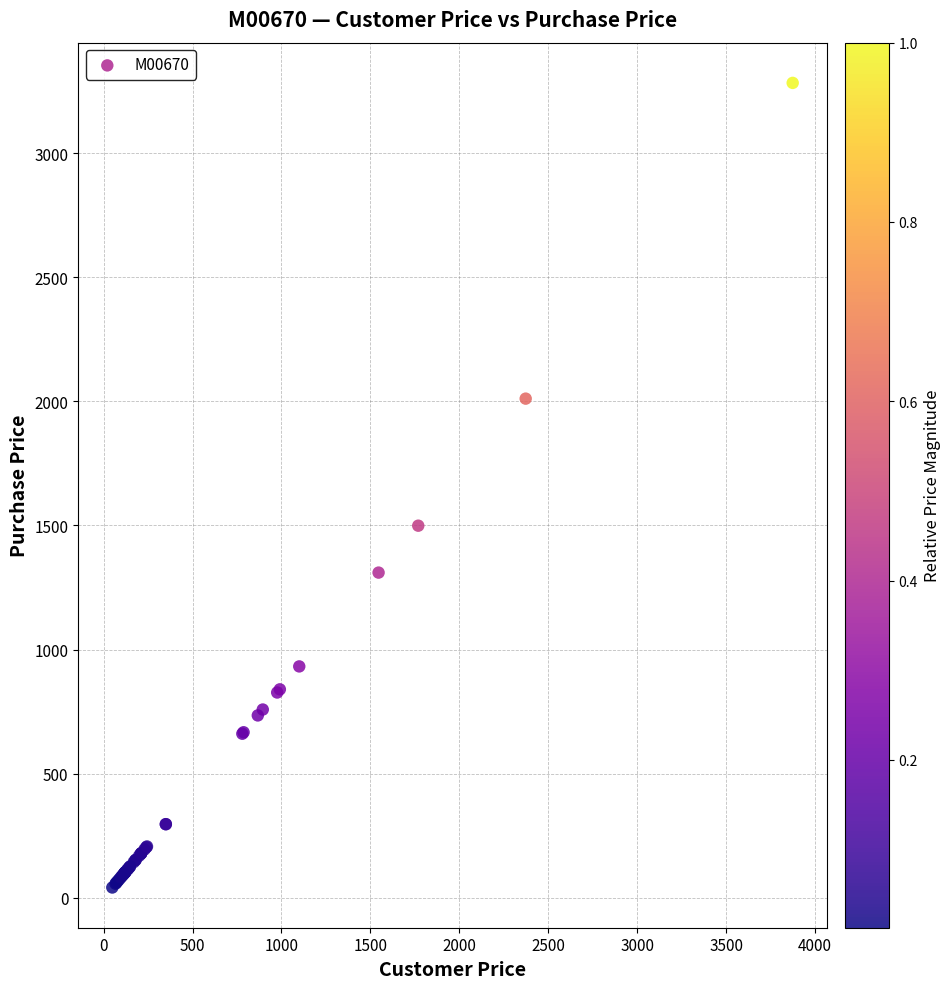

What Y value in the scatter plot is closest to 1662?

1499.2